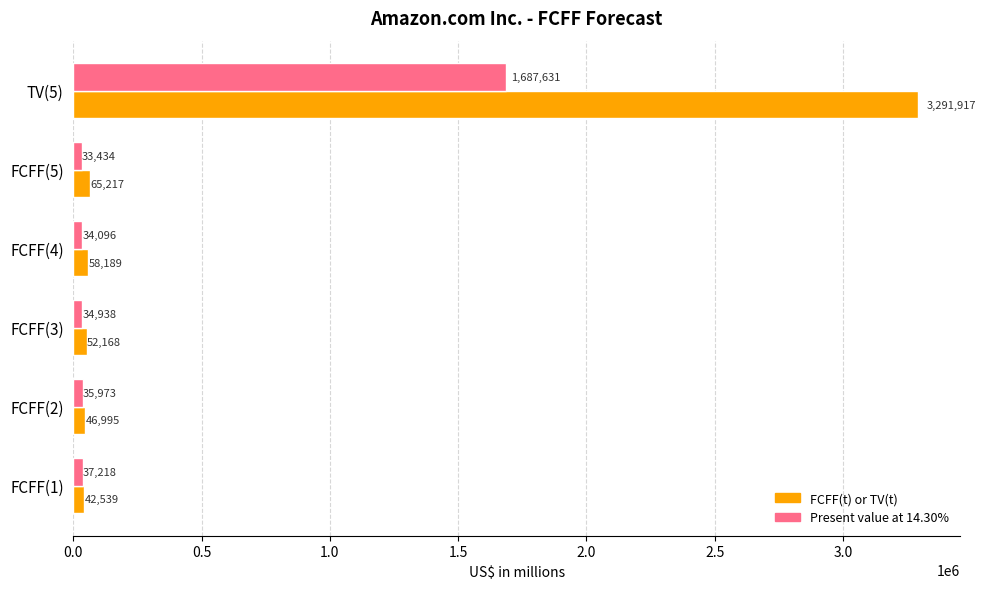

What are all the series names shown in the legend?

FCFF(t) or TV(t), Present value at 14.30%